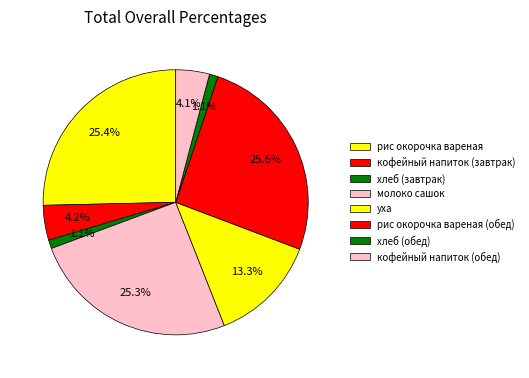

Count the number of slices in the pie.

8